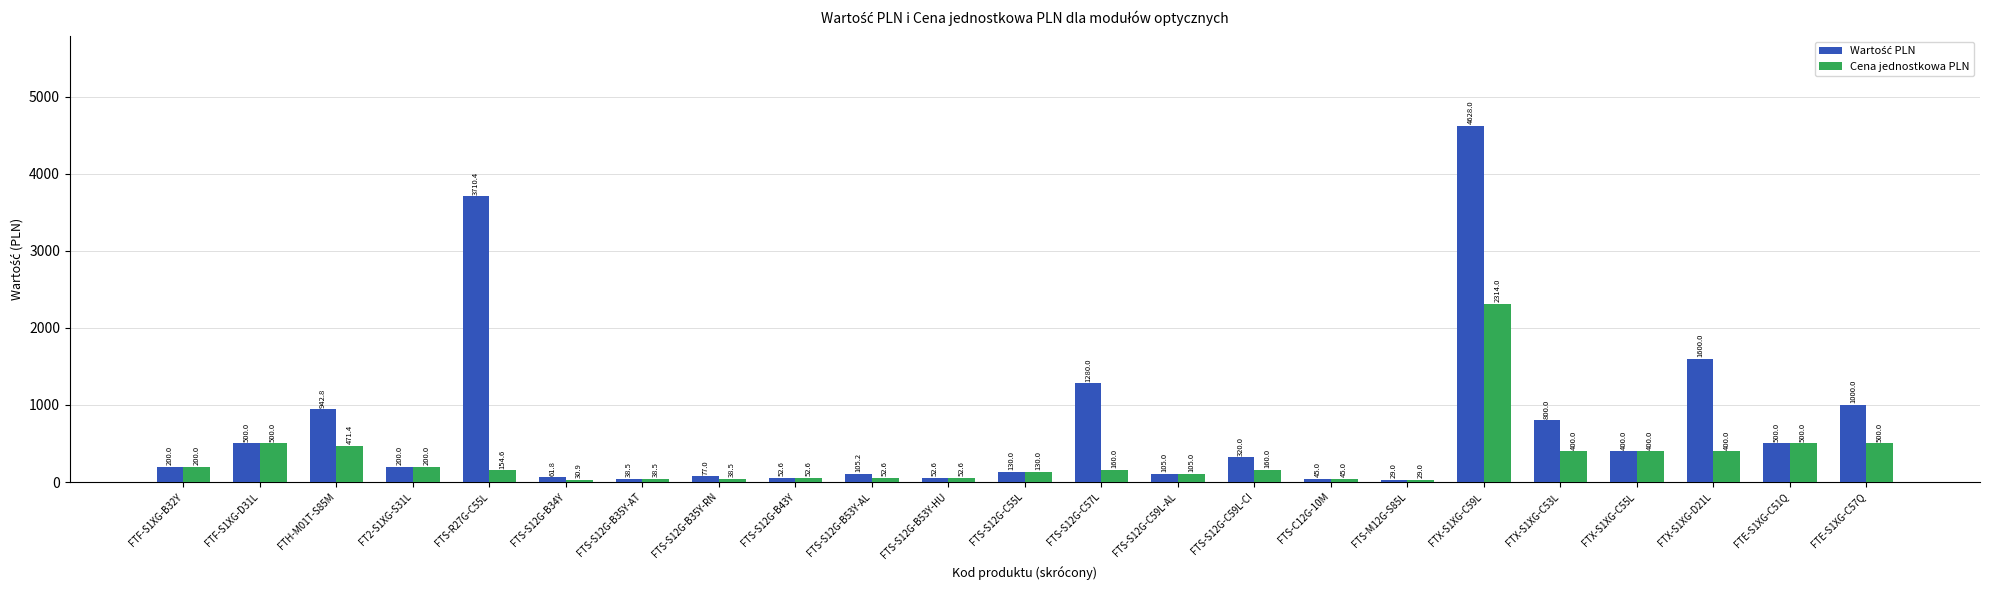

How many data points in Cena jednostkowa PLN are less than 160?

11